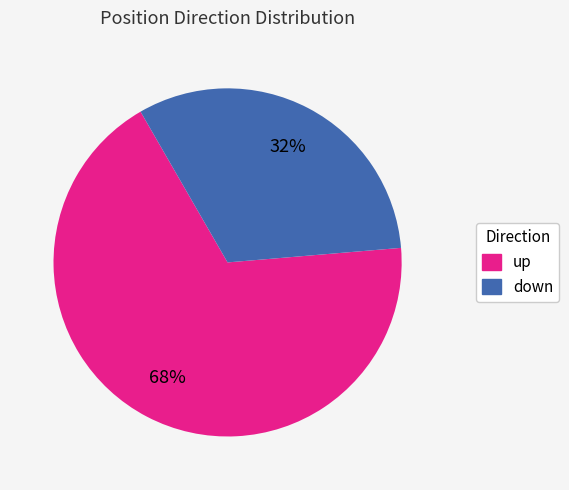

Rank the categories by value from lowest to highest.

down, up